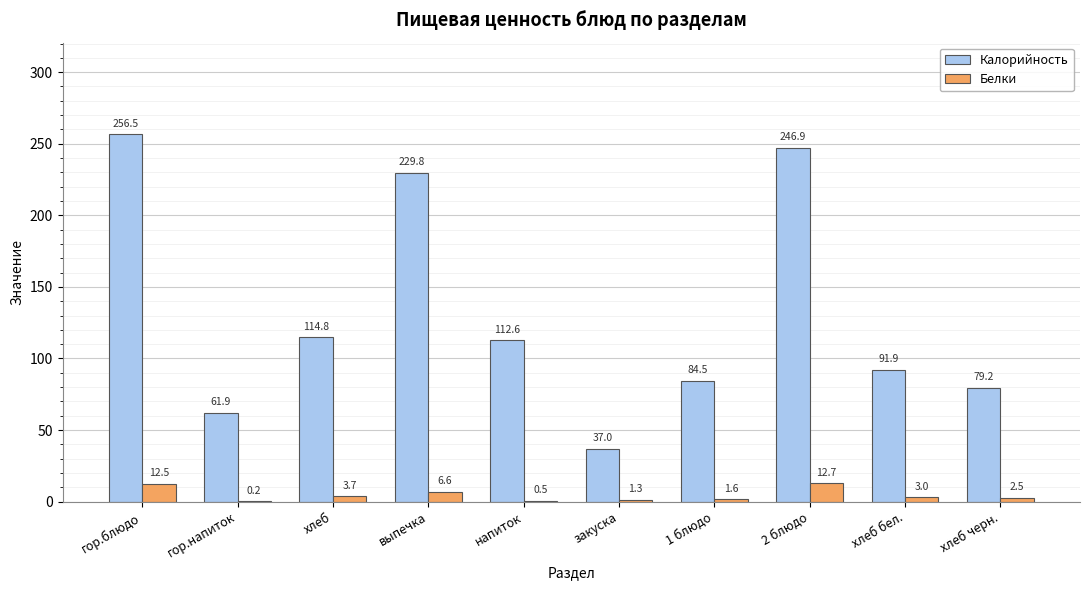

What is the highest value of the Белки series?

12.7